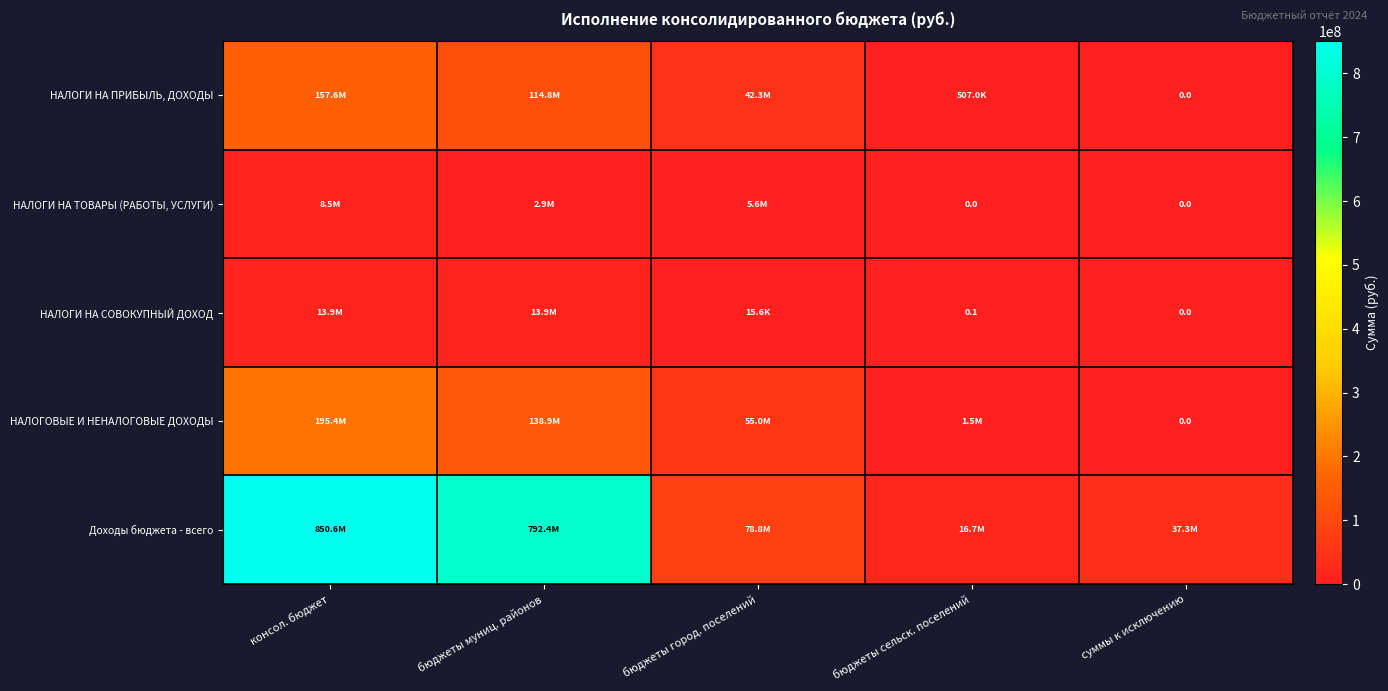

How many data points does each series have?

5